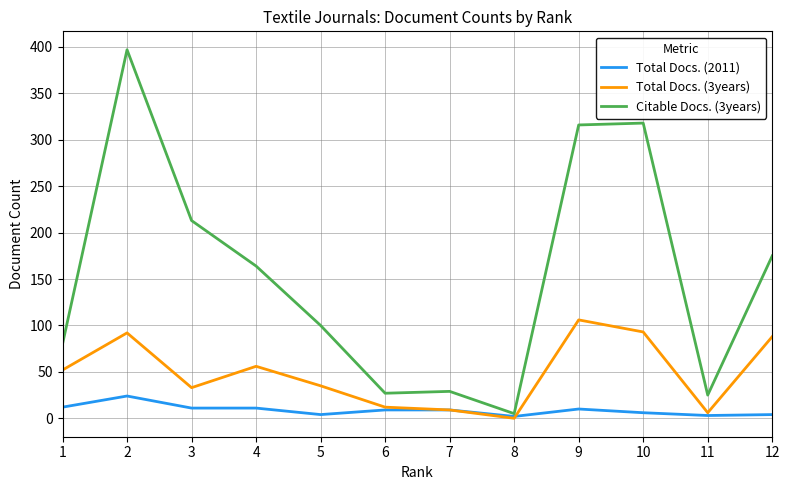

True or false: Total Docs. (3years) has a value of 70 at 1.

False